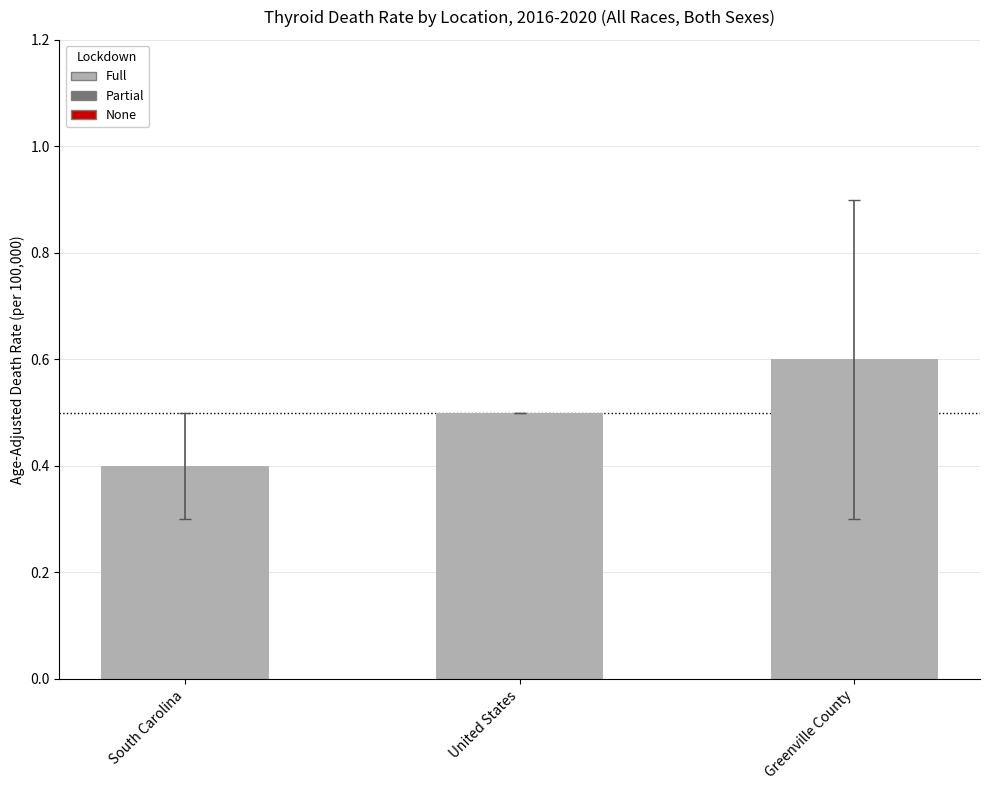

Which label corresponds to the largest value in the chart?

Greenville County